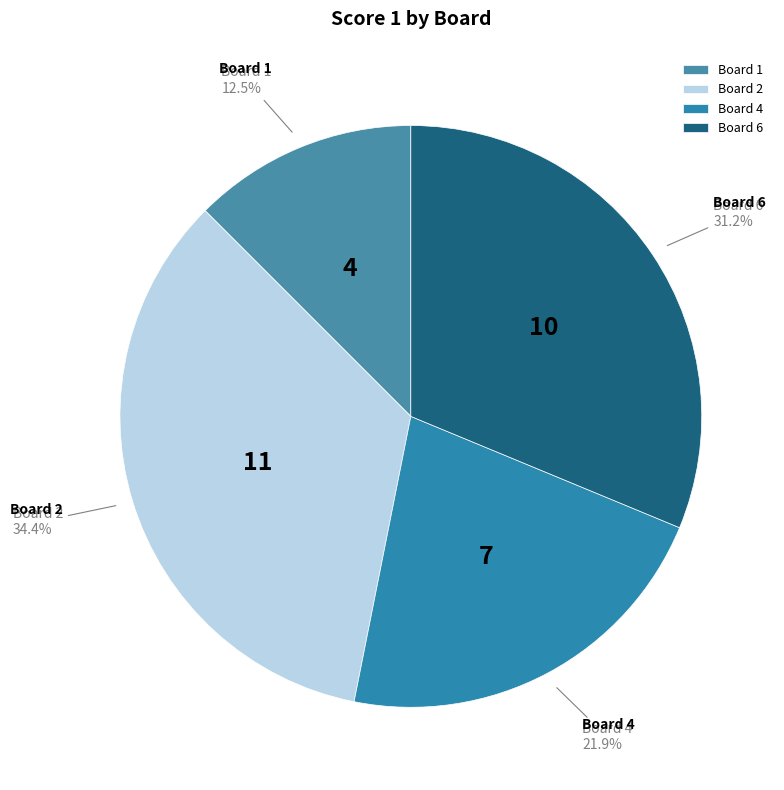

To the nearest percent, what percentage of the pie is Board 6?

31%